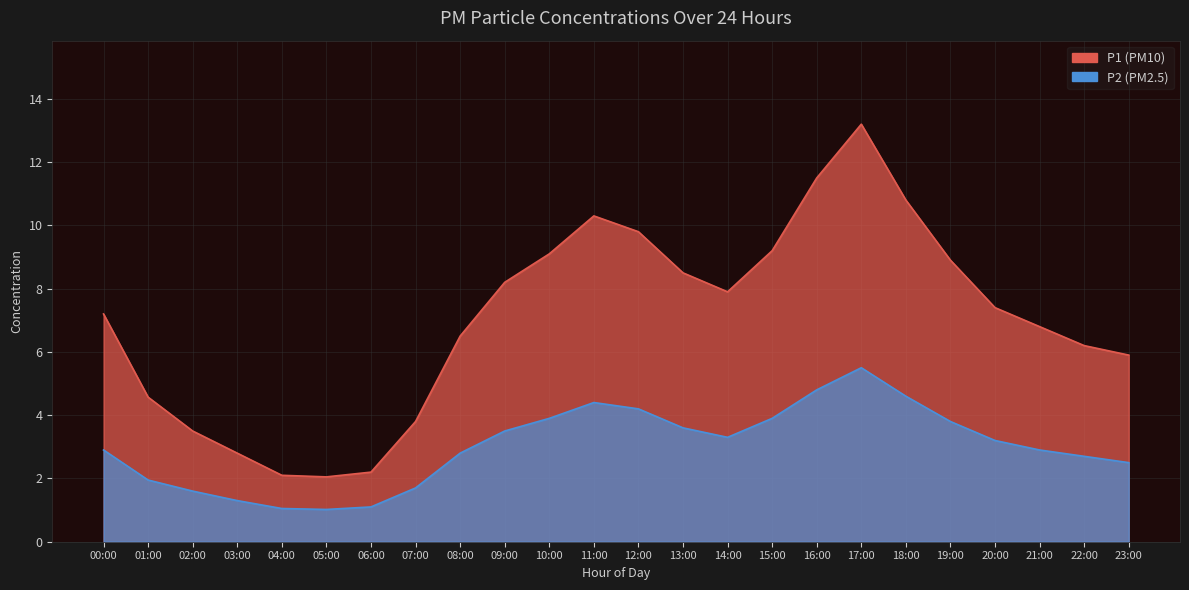

Which label corresponds to the smallest value in the chart?

05:00